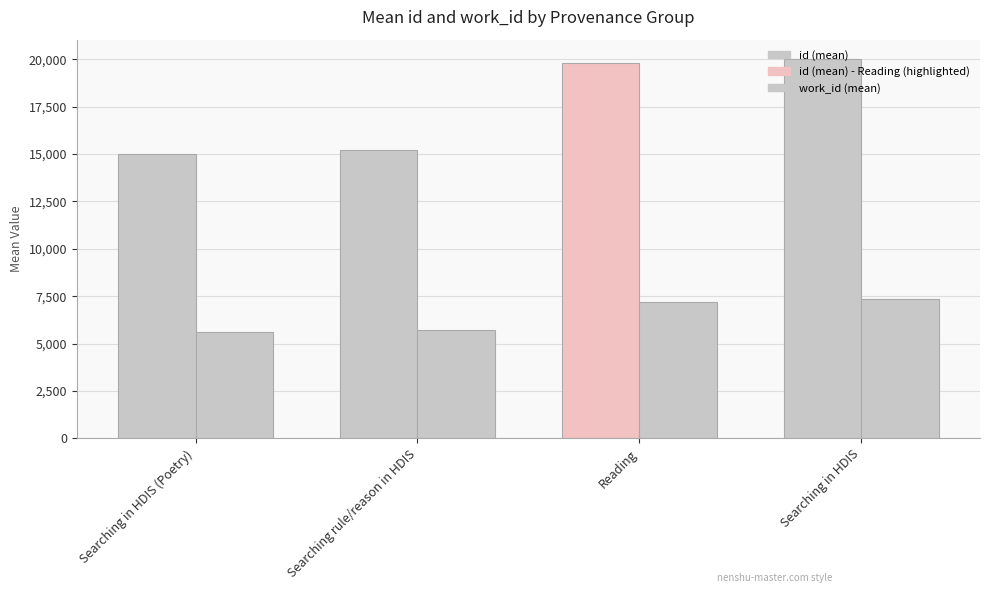

Reading right to left, extract all data points from this chart.

id (mean): Searching in HDIS=20040	Reading=19785	Searching rule/reason in HDIS=15238	Searching in HDIS (Poetry)=14984
work_id (mean): Searching in HDIS=7365	Reading=7187	Searching rule/reason in HDIS=5710	Searching in HDIS (Poetry)=5609